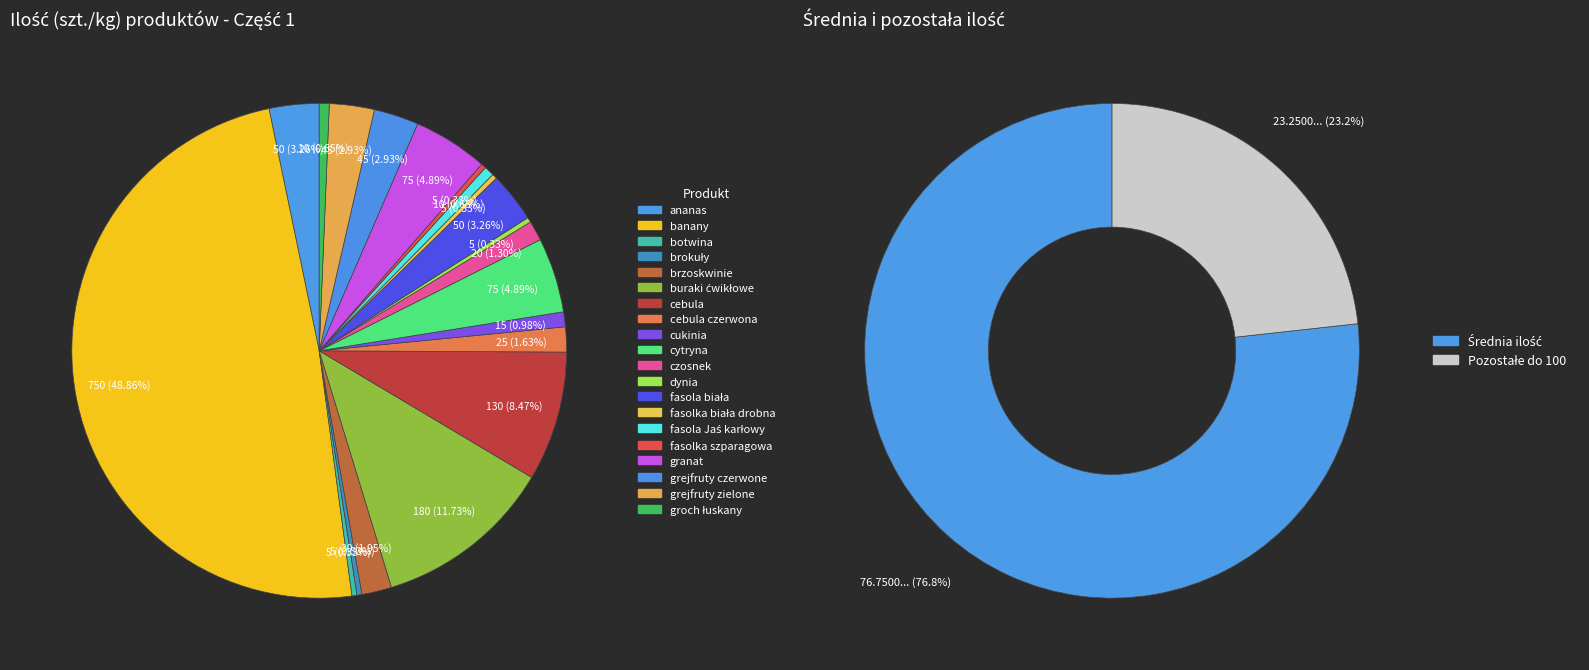

Rank the categories by value from lowest to highest.

botwina, brokuły, dynia, fasolka biała drobna, fasolka szparagowa, fasola Jaś karłowy, groch łuskany, cukinia, czosnek, cebula czerwona, brzoskwinie, grejfruty czerwone, grejfruty zielone, ananas, fasola biała, cytryna, granat, cebula, buraki ćwikłowe, banany